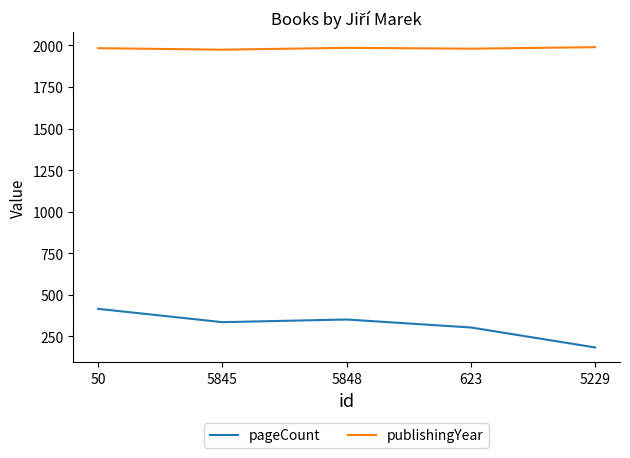

What is the difference between the highest and lowest values at 5845?

1638